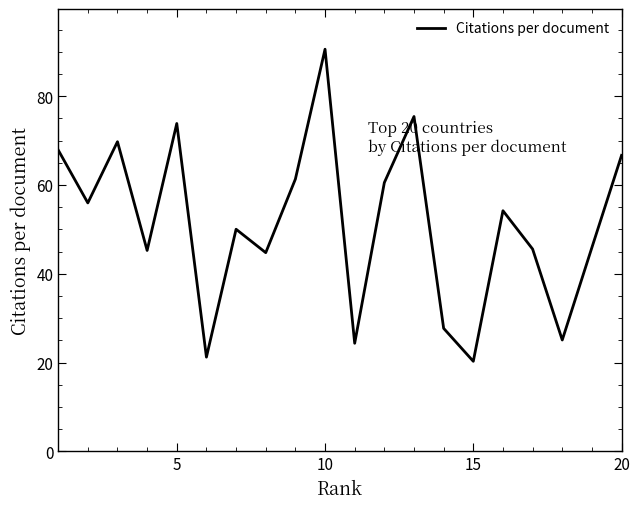

What is the greatest value displayed?

90.6